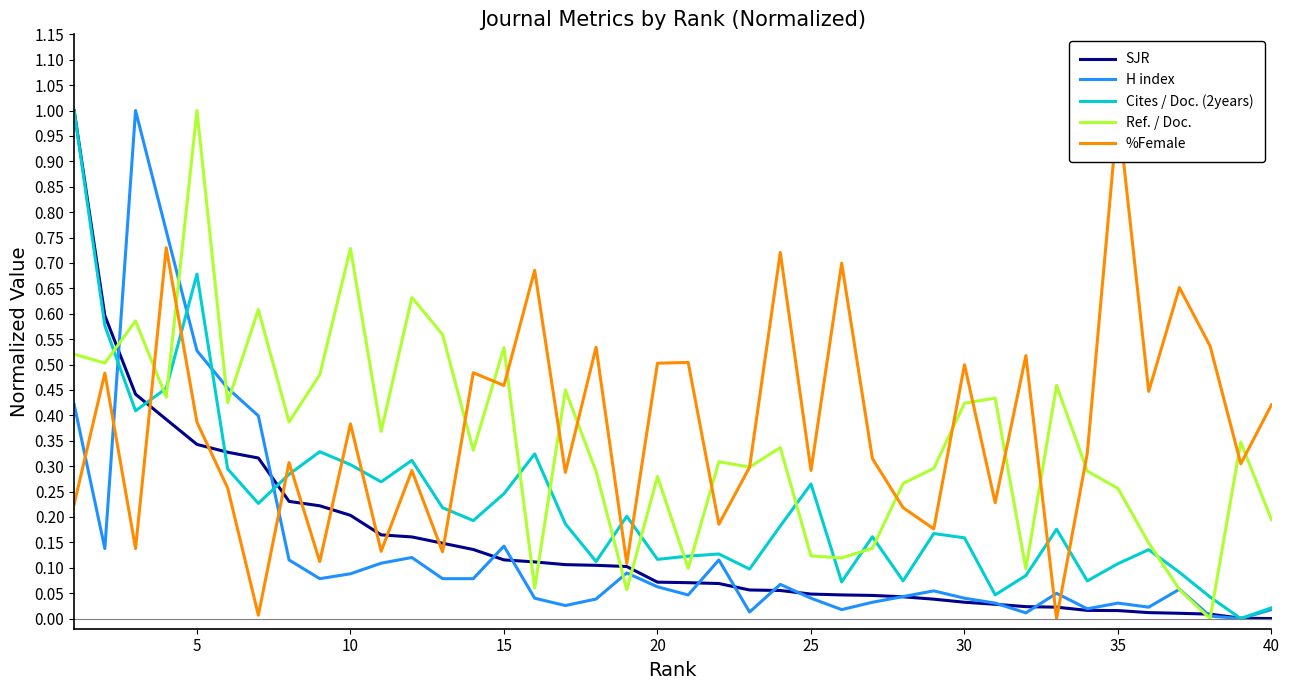

What is the average value of the SJR series?

0.1